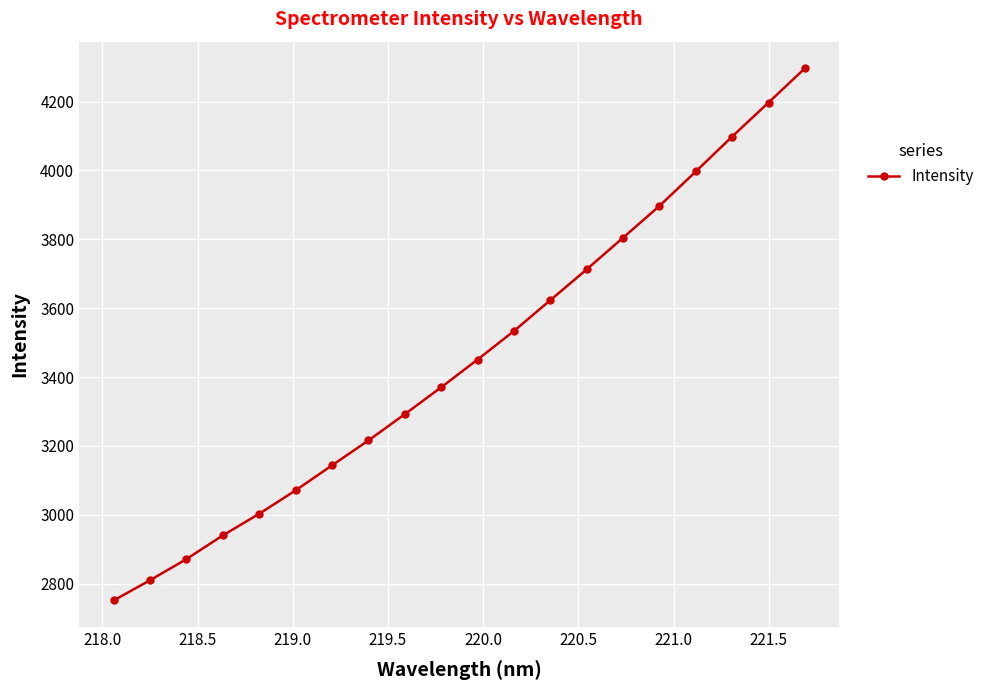

Reading right to left, transcribe all the data shown in this chart.

4296.7	4197.3	4098.5	3997.2	3897.0	3804.9	3712.8	3623.4	3533.9	3450.9	3370.4	3292.3	3216.0	3143.7	3071.1	3003.2	2940.3	2871.5	2810.1	2751.3